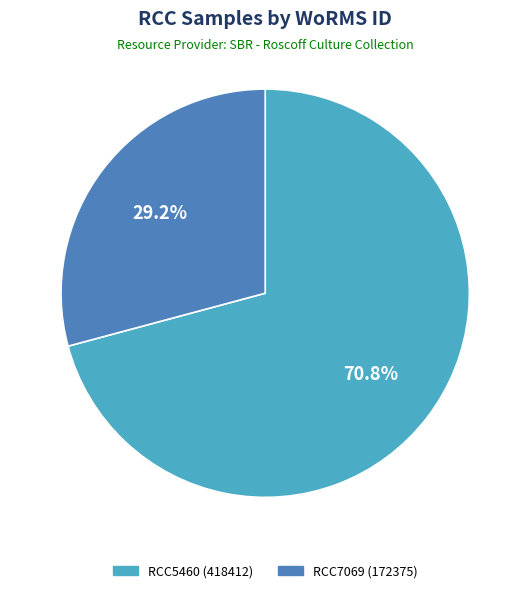

What is the majority slice?

RCC5460